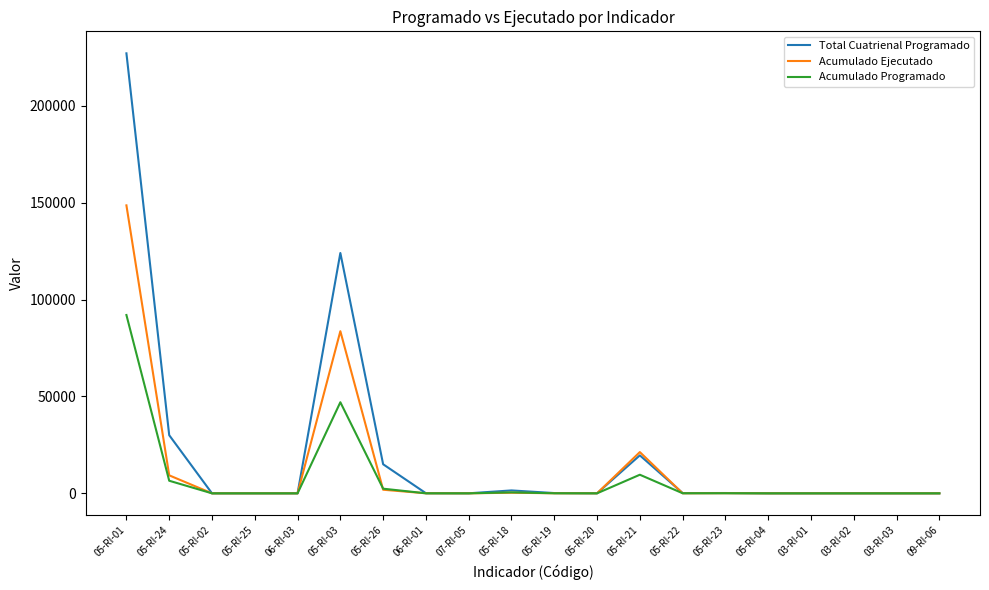

The value of Acumulado Ejecutado at 05-RI-23 is 76.0. True or false?

True